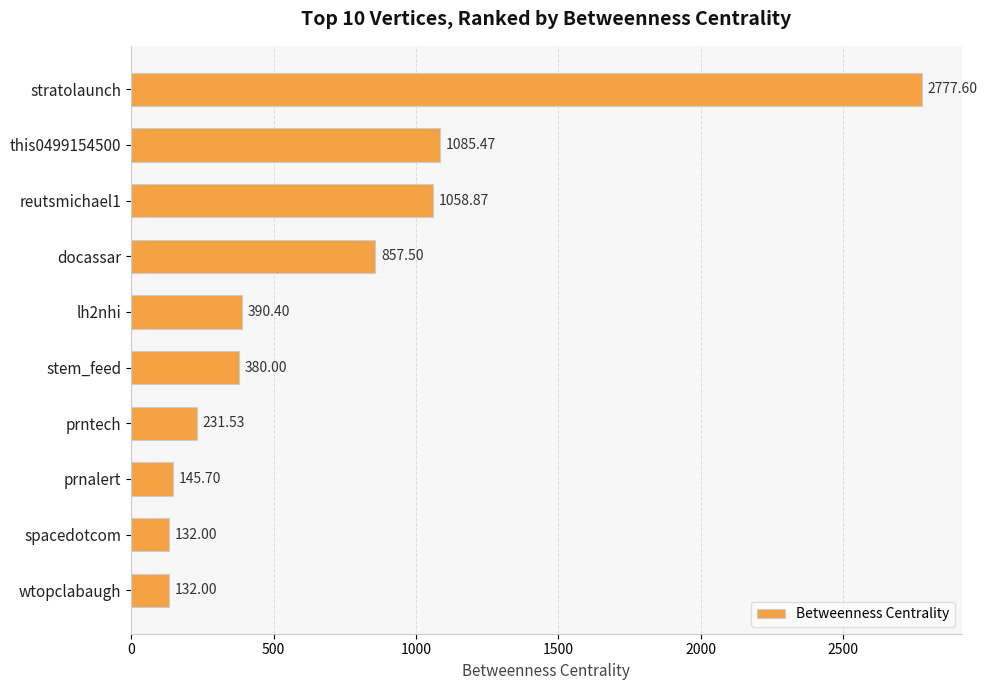

What is the average value?

719.1